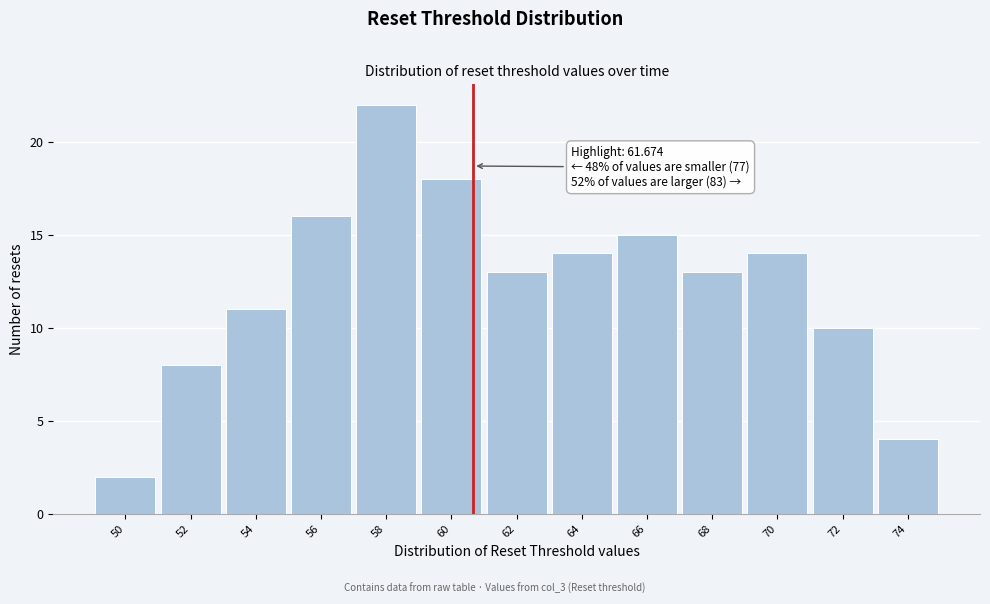

Reading left to right, what are all the values shown in this chart?

50=2	52=8	54=11	56=16	58=22	60=18	62=13	64=14	66=15	68=13	70=14	72=10	74=4